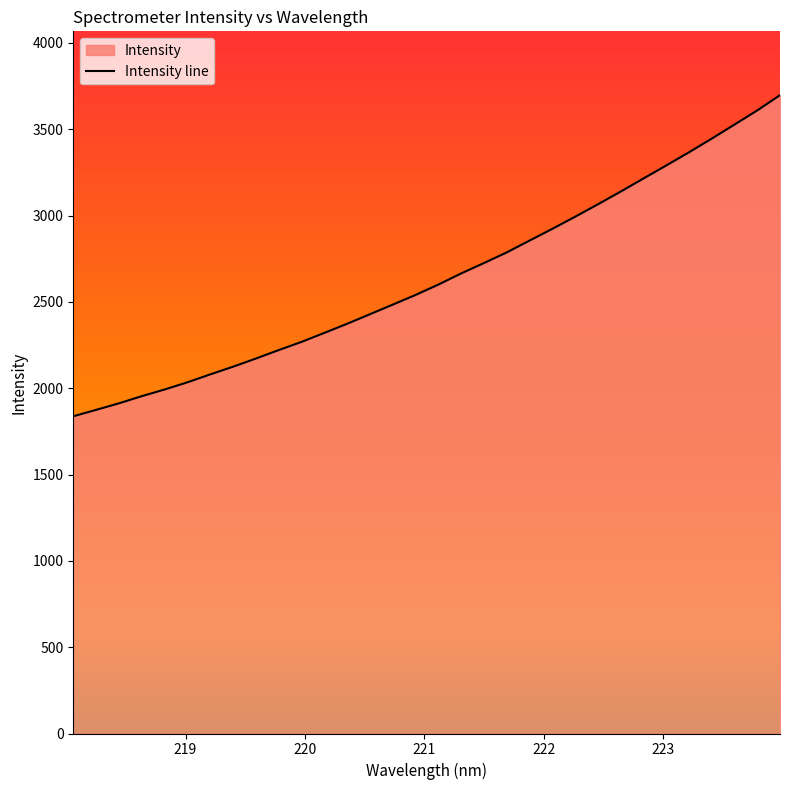

Reading left to right, list all the values displayed in this chart.

1837.4	1874.5	1912.3	1953.8	1992.4	2034.0	2079.8	2124.4	2171.6	2220.6	2267.9	2320.1	2372.9	2428.2	2483.9	2539.9	2599.8	2664.4	2724.5	2786.1	2854.6	2922.6	2992.6	3064.6	3138.4	3214.2	3289.5	3366.0	3445.3	3526.6	3608.6	3697.1